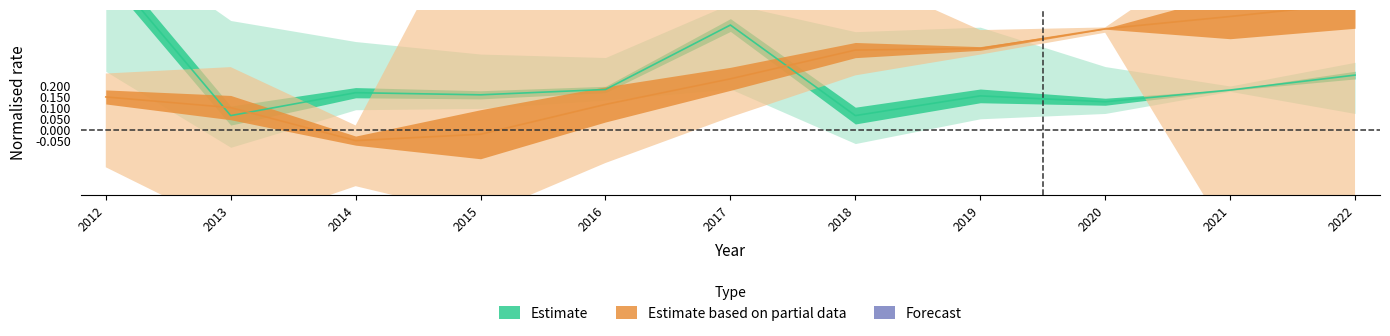

True or false: Bondues has more than 0 points higher than both neighbors.

True